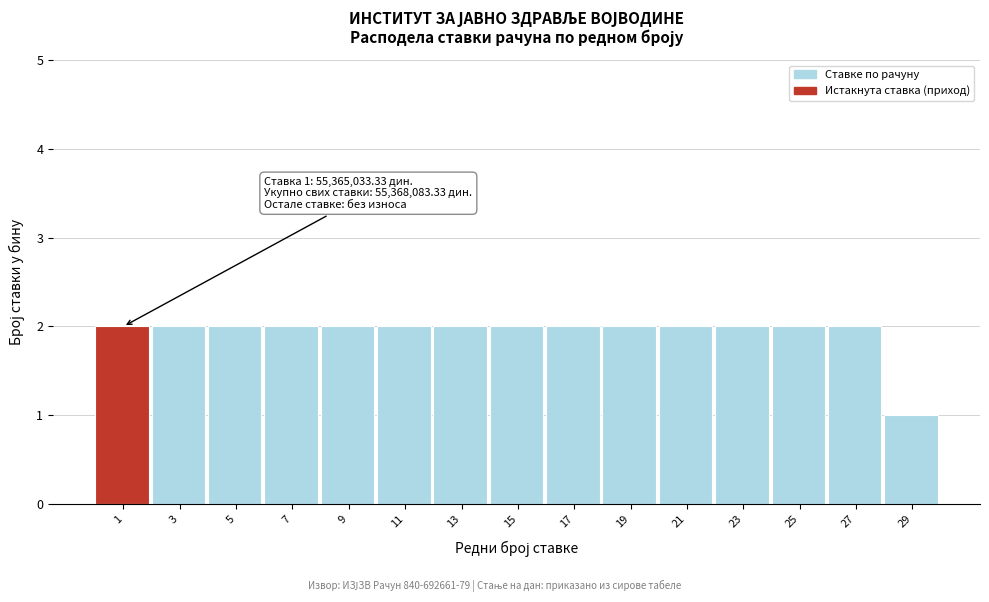

Reading left to right, transcribe all the data shown in this chart.

2	2	2	2	2	2	2	2	2	2	2	2	2	2	1